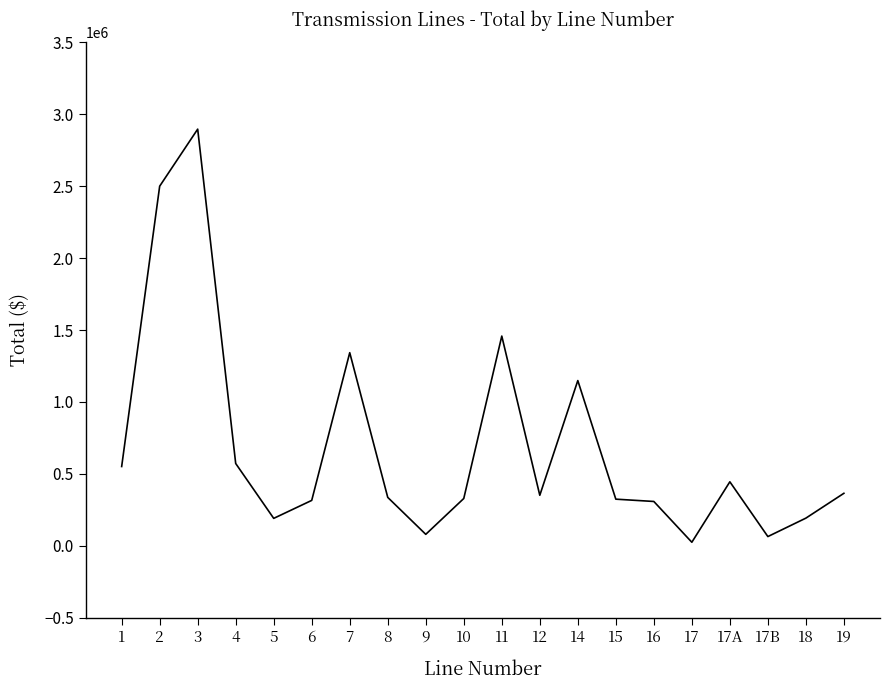

What is the sum of all values?

13801379.5